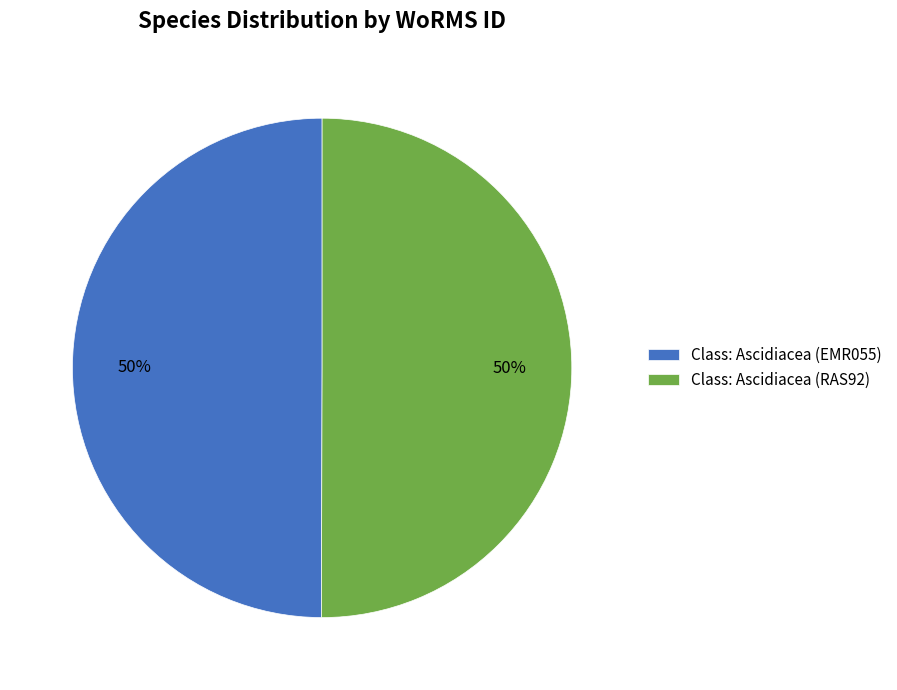

To the nearest percent, what is the combined percentage of Class: Ascidiacea (EMR055) and Class: Ascidiacea (RAS92)?

100%